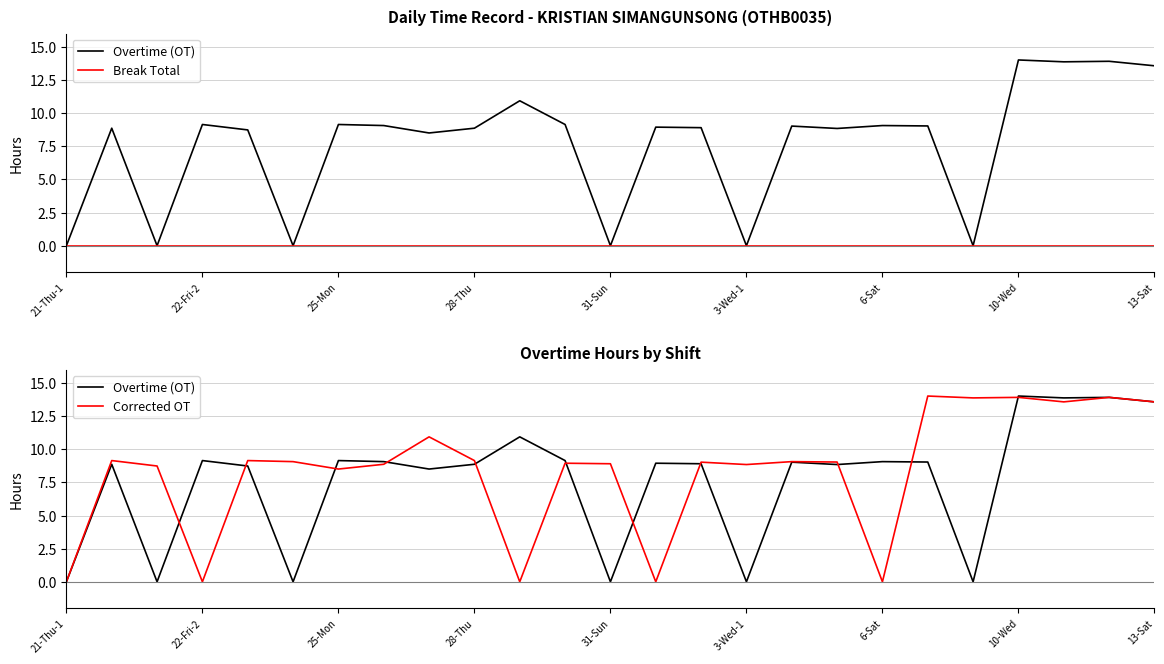

How many interior local peaks does the Corrected OT series have?

9